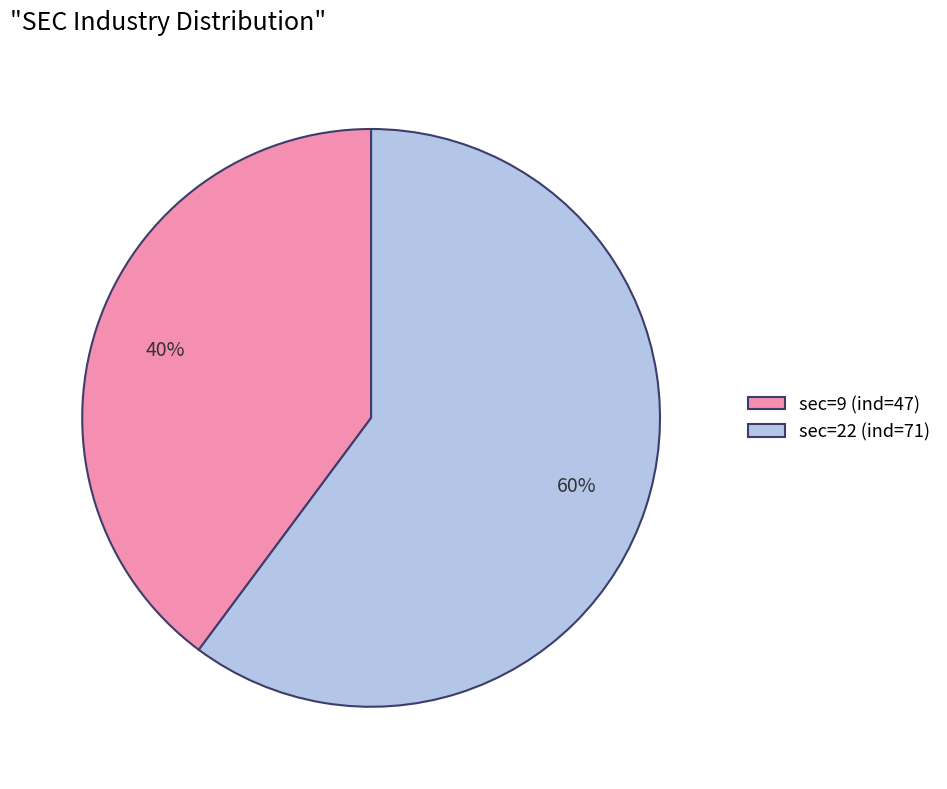

Is the sum of sec=22 (ind=71) and sec=9 (ind=47) greater than half?

Yes